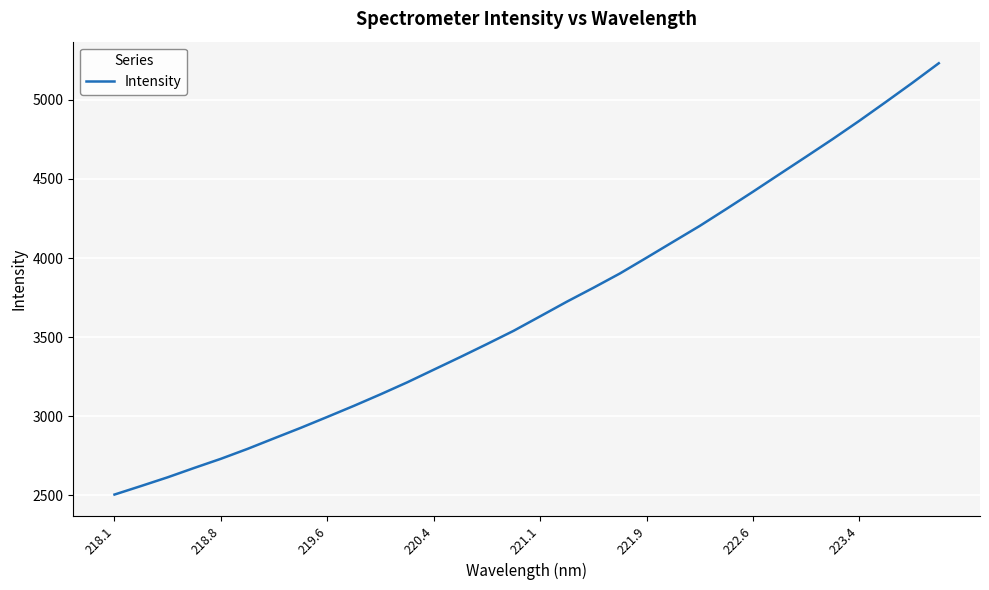

How many lines are shown in the chart?

1